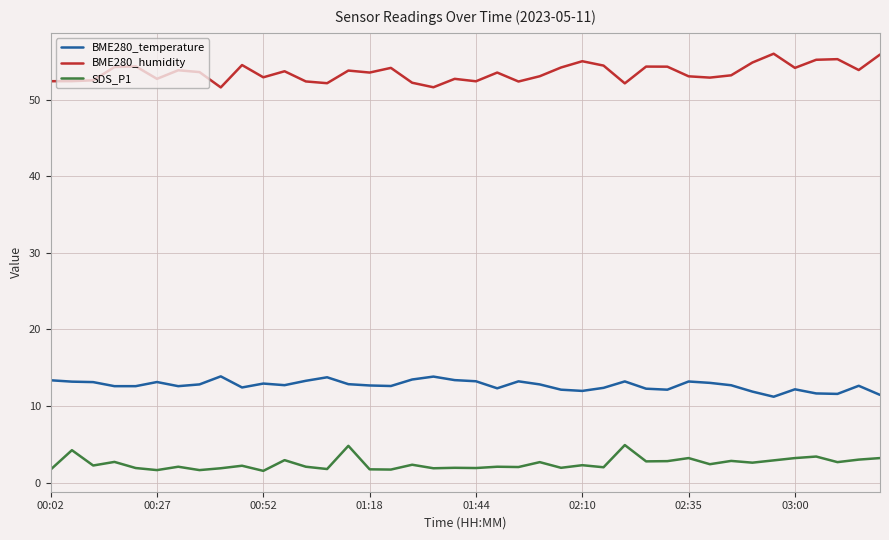

What is the greatest value displayed?

56.0